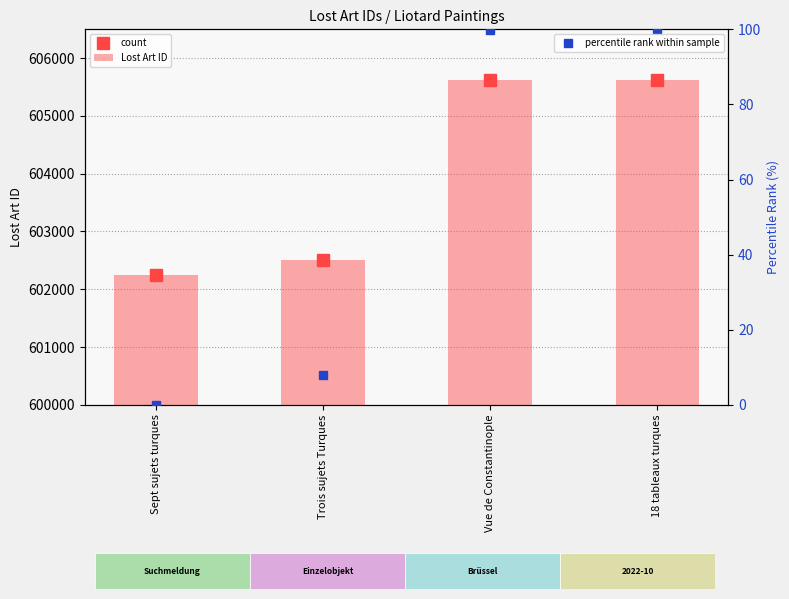

Rank the series at Trois sujets Turques from highest to lowest value.

count, Lost Art ID, percentile rank within sample